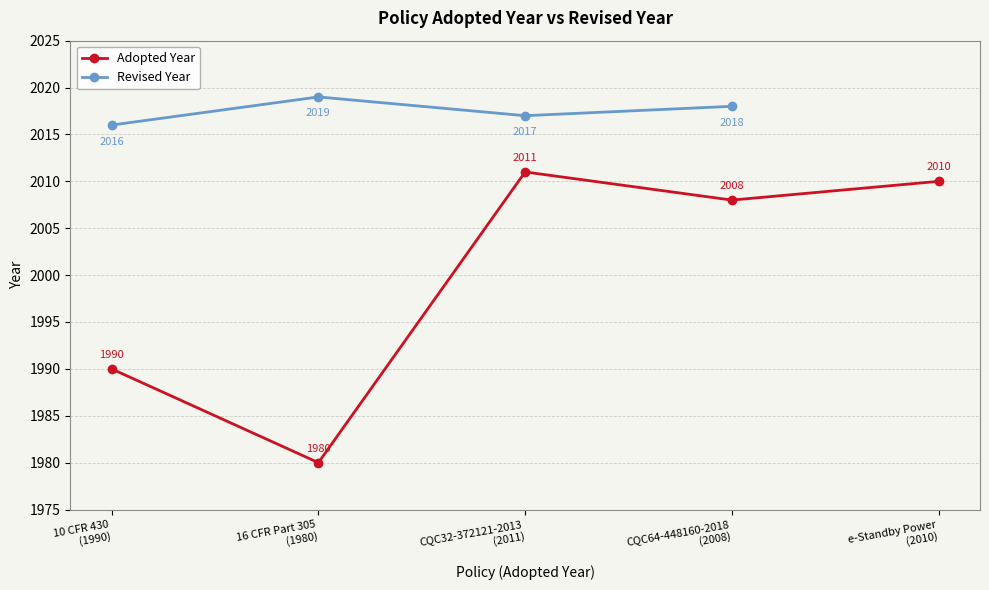

What is the lowest value of the Adopted Year series?

1980